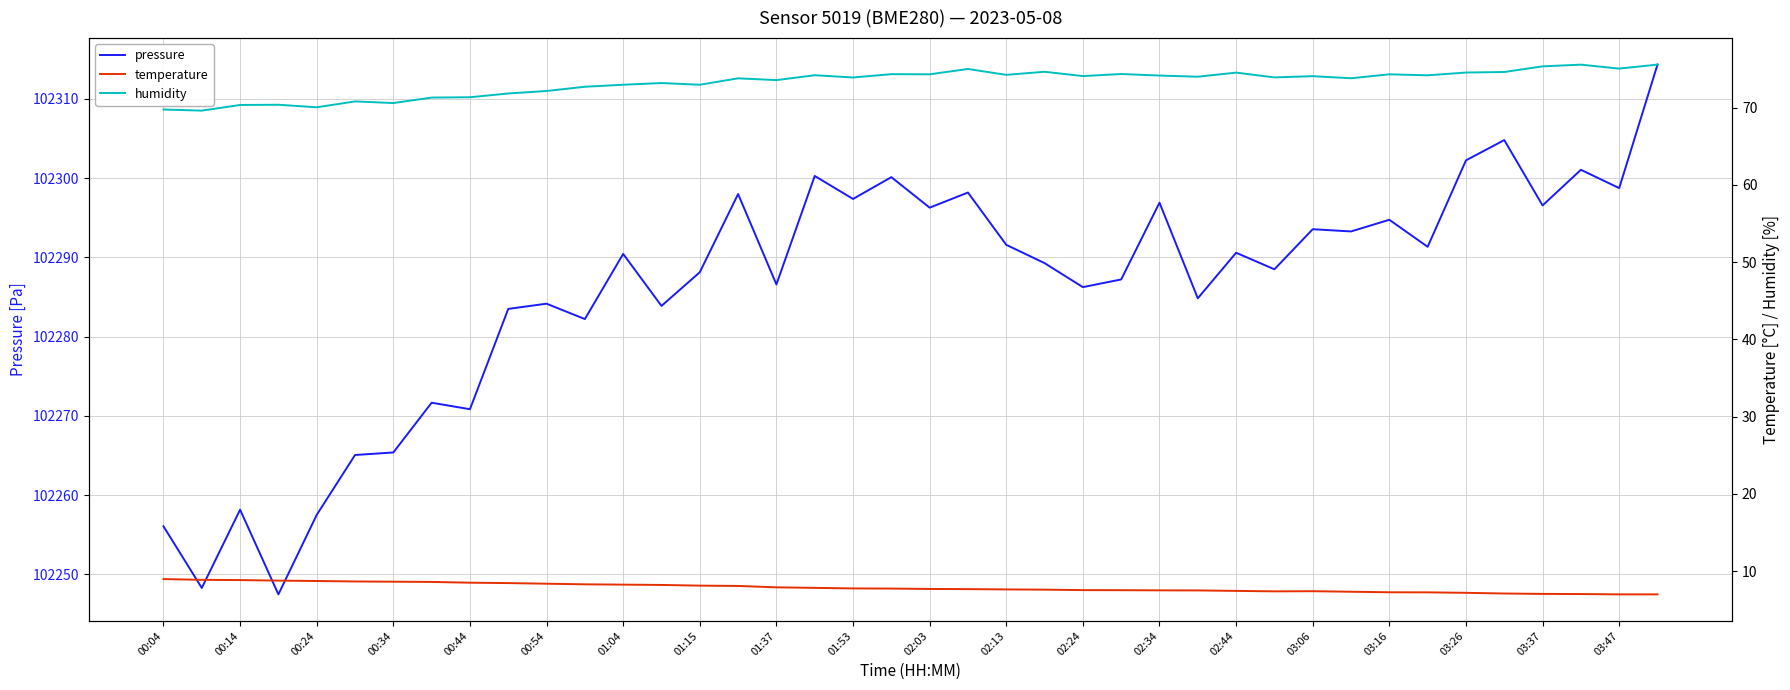

The pressure series shows 38167.4 at 01:37. True or false?

False